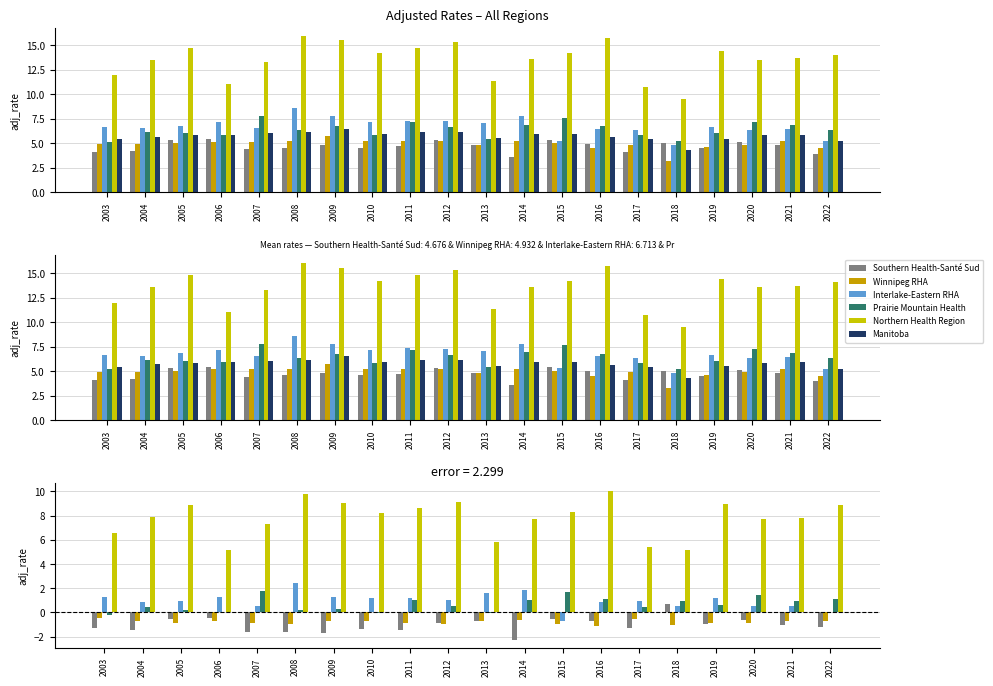

Where is Prairie Mountain Health nearest to the value 0?

2006